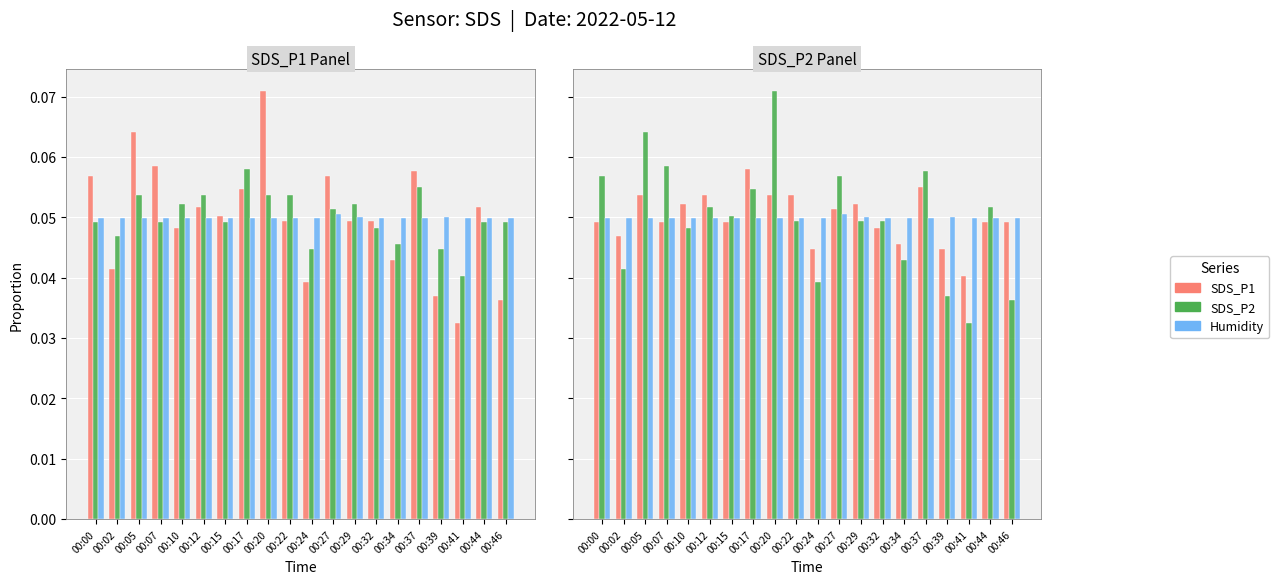

Are the bars horizontal?

No